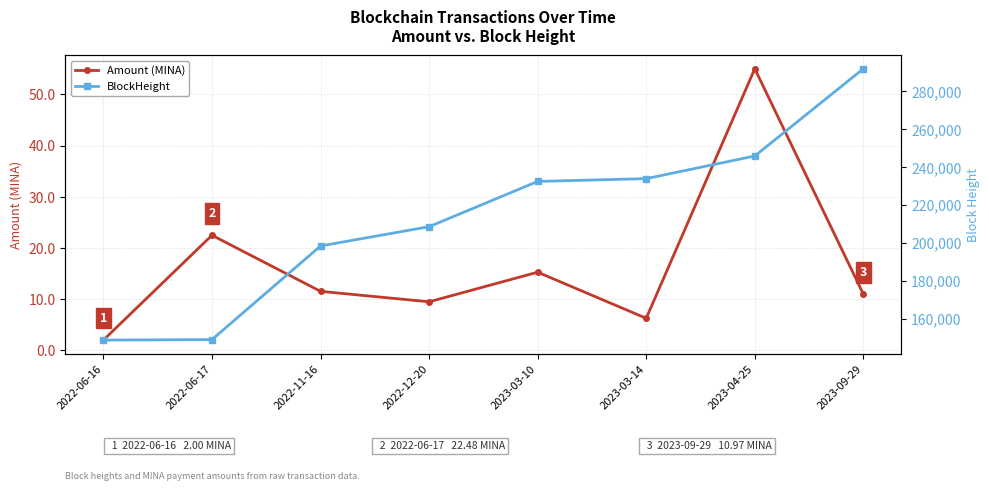

What is the difference between the second highest and minimum values in the BlockHeight series?

97188.0